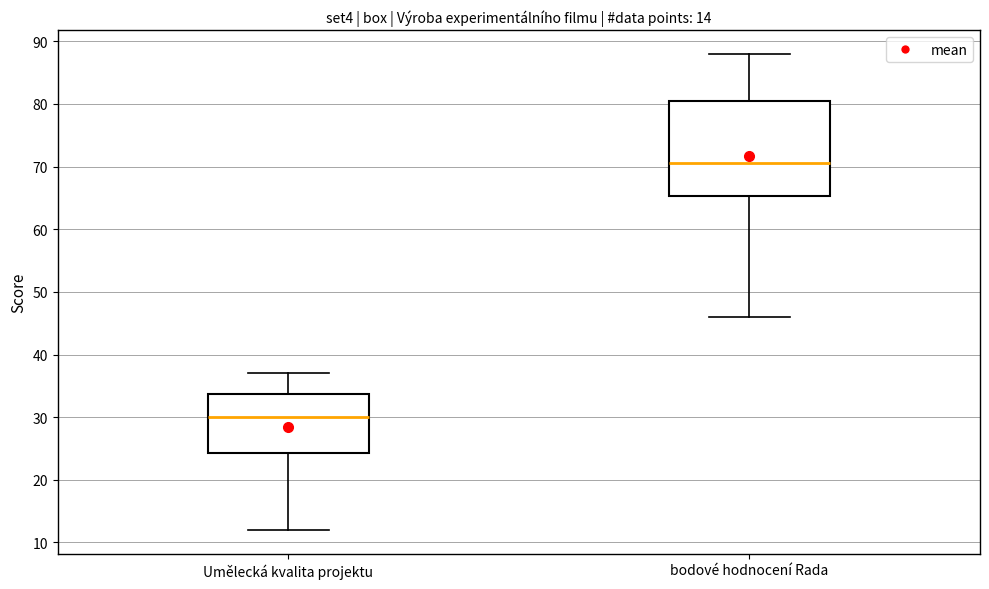

Which box's median line is the lowest?

Umělecká kvalita projektu